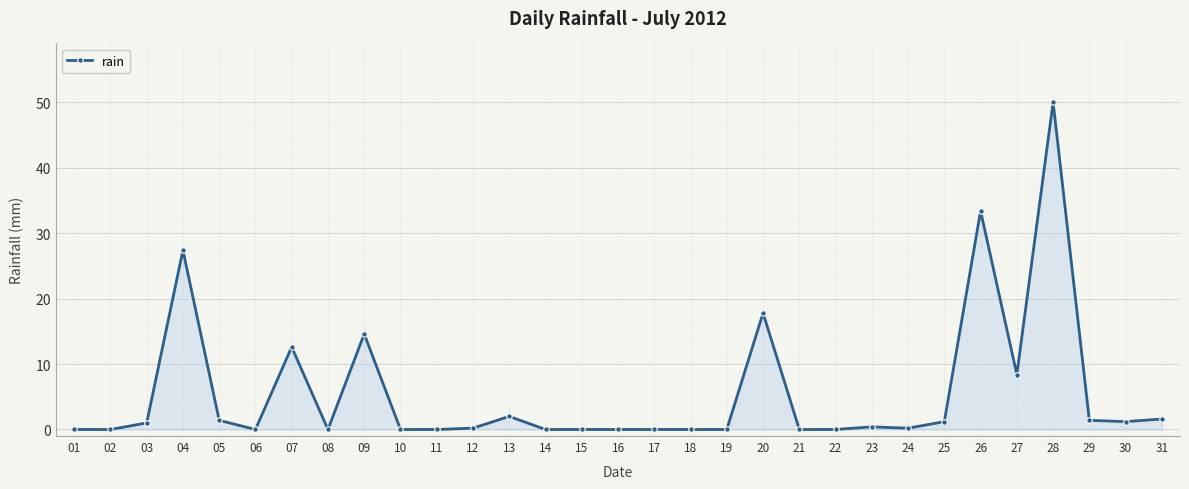

What is the sum of all values?

174.8